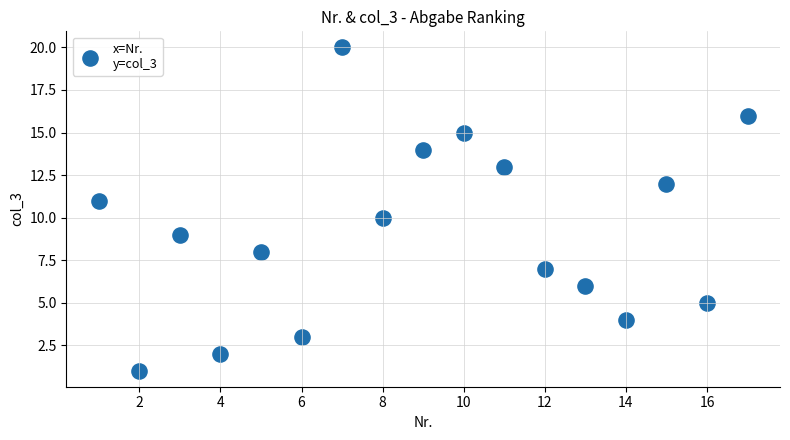

What is the range of X values (max minus min)?

16